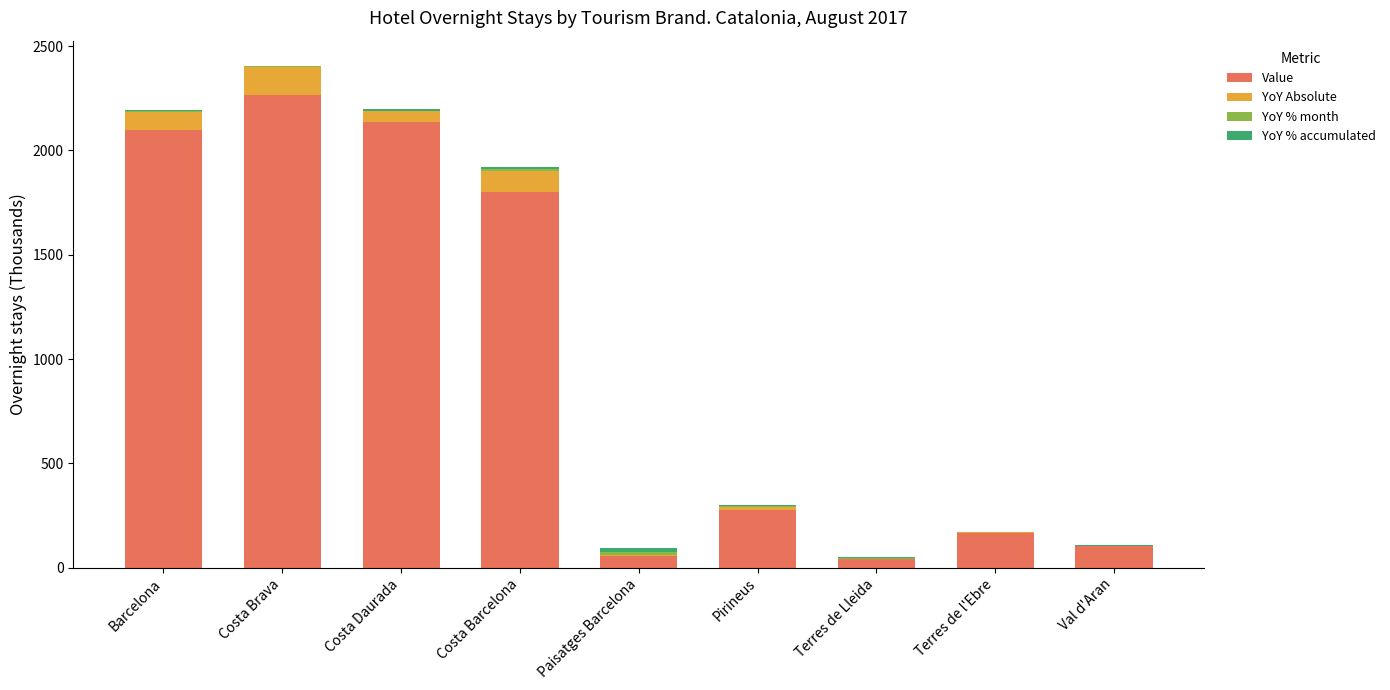

At which category is the sum across all series the highest?

Costa Brava